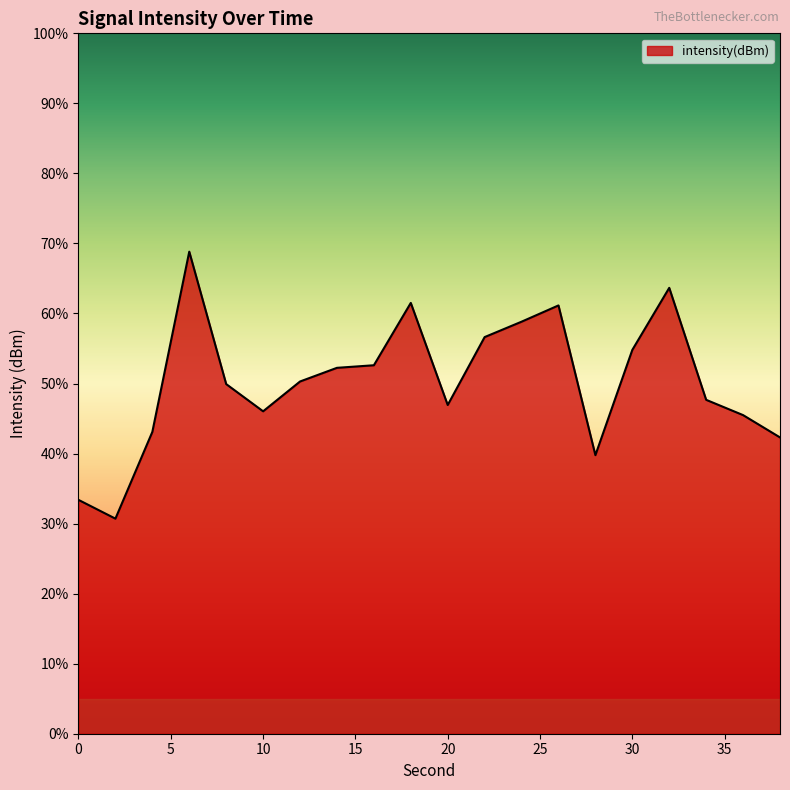

What is the difference between the maximum and minimum values?

38.1